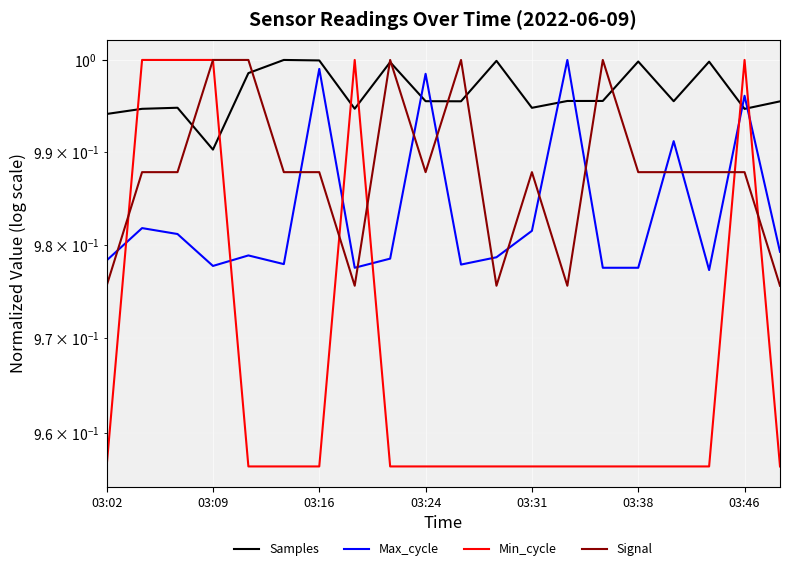

What is the minimum value shown in the chart?

1.0